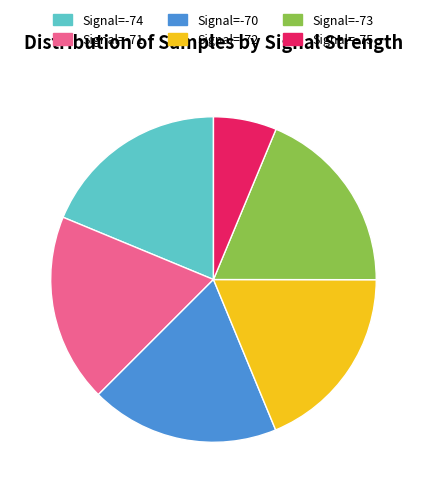

Is the sum of Signal=-73 and Signal=-75 greater than half?

No